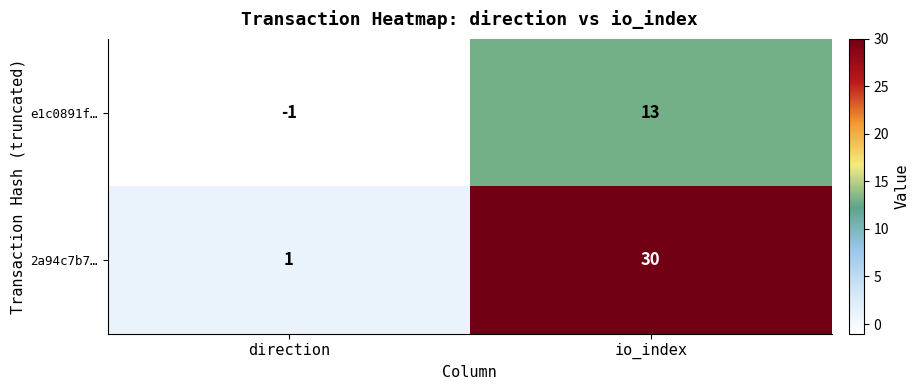

Reading left to right, extract all data points from this chart.

e1c0891f…: direction=-1	io_index=13
2a94c7b7…: direction=1	io_index=30